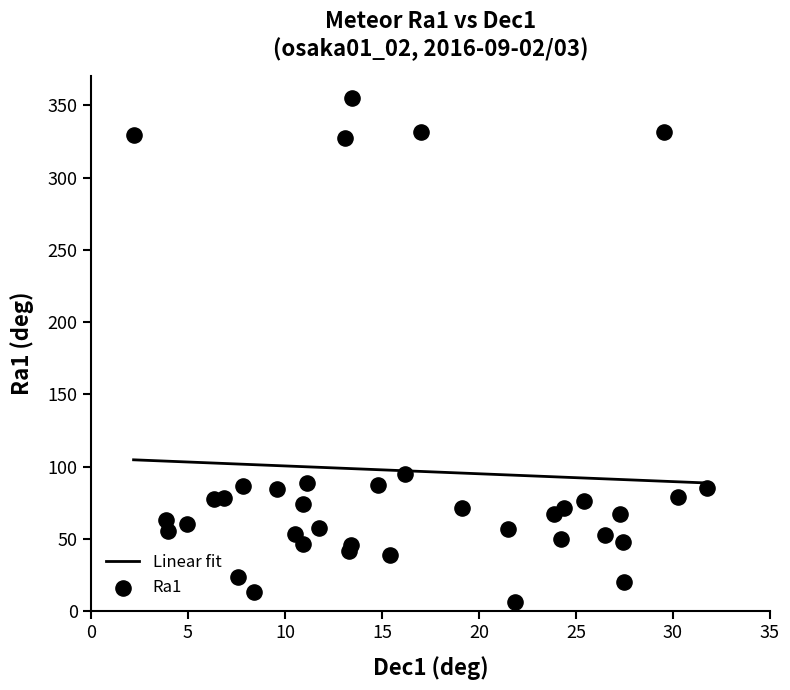

What is the change in value from 1.63 to 43.58?

-244.7